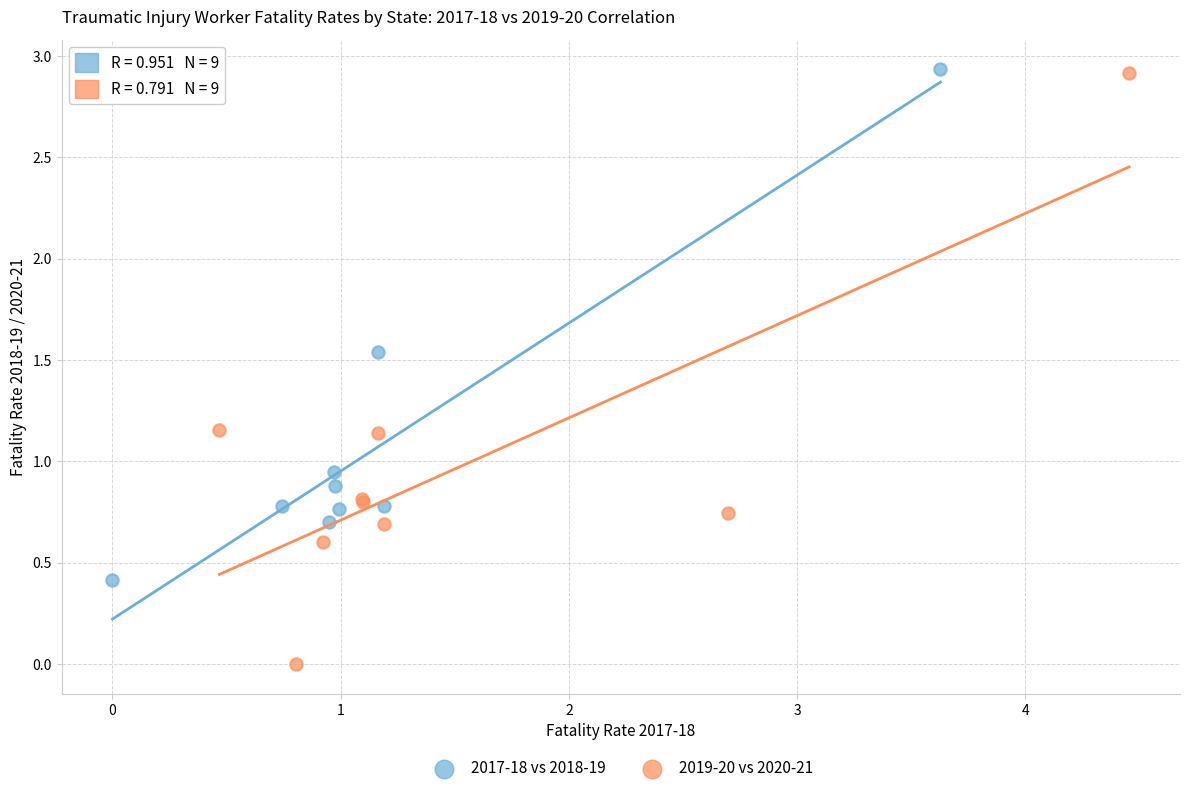

Which series has the largest Y range (max minus min)?

2019-20 vs 2020-21